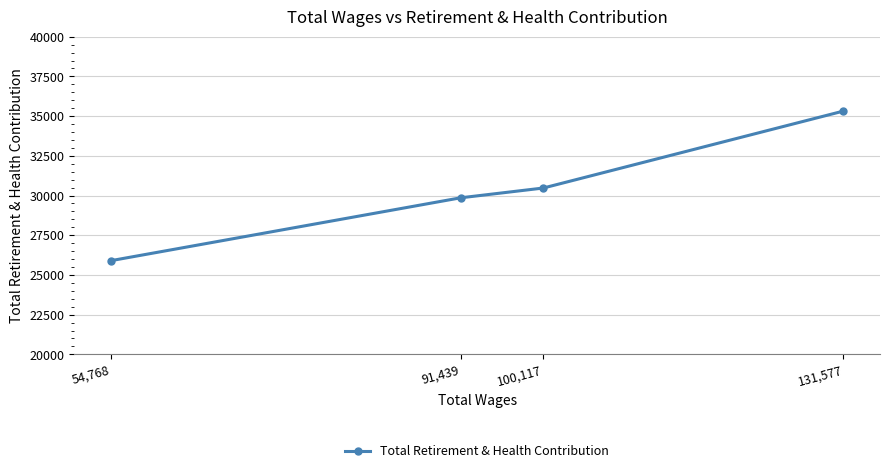

Reading right to left, what are all the values shown in this chart?

131,577=35318	100,117=30474	91,439=29857	54,768=25899